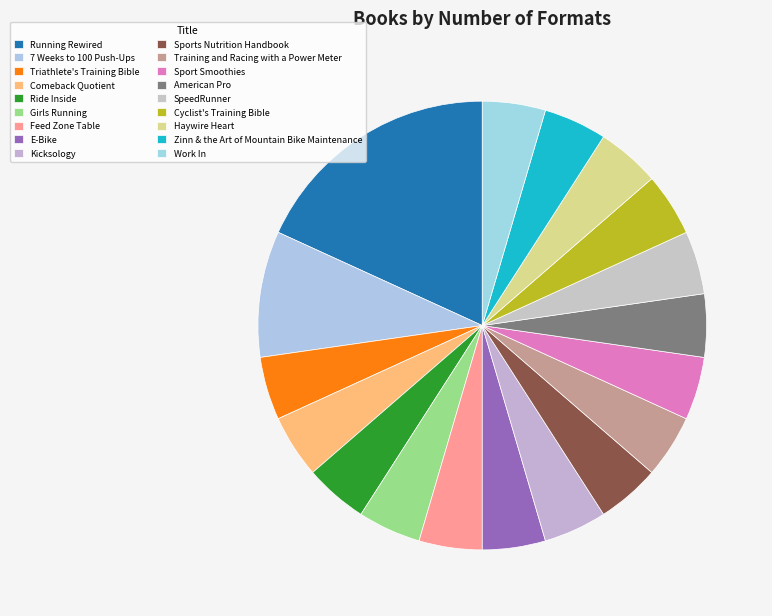

Is Ride Inside the majority of the pie?

No